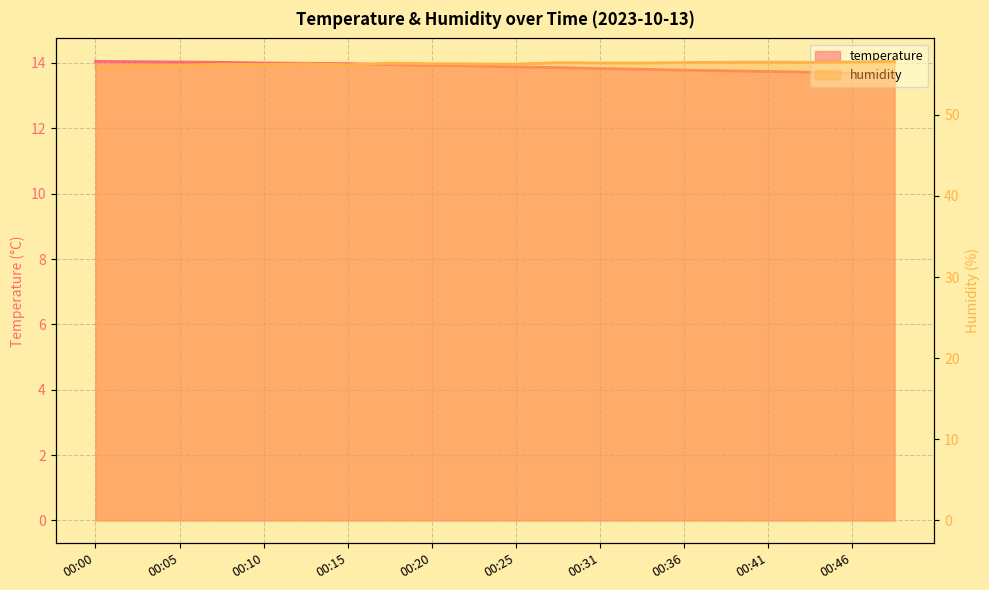

Which label corresponds to the smallest value in the chart?

00:49